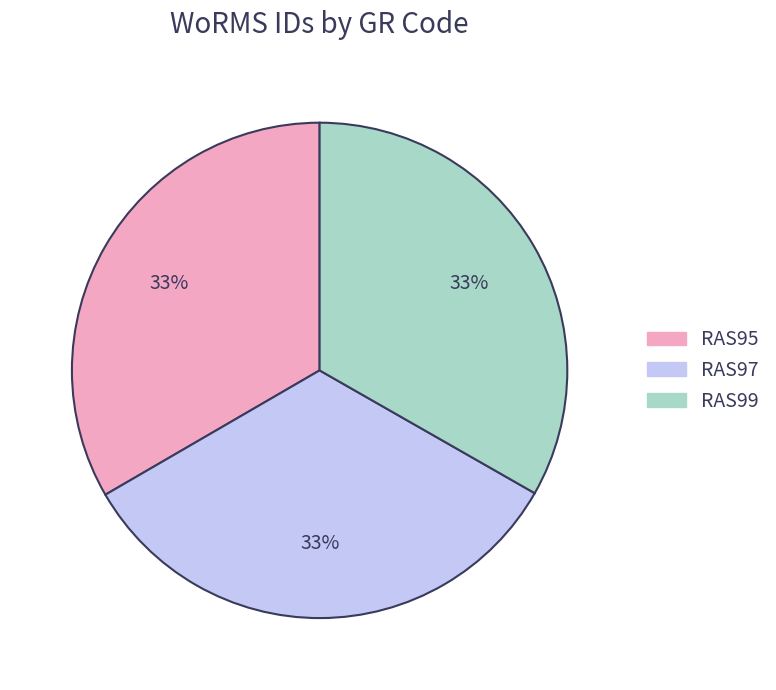

Combined, do RAS99 and RAS95 account for over 50%?

Yes